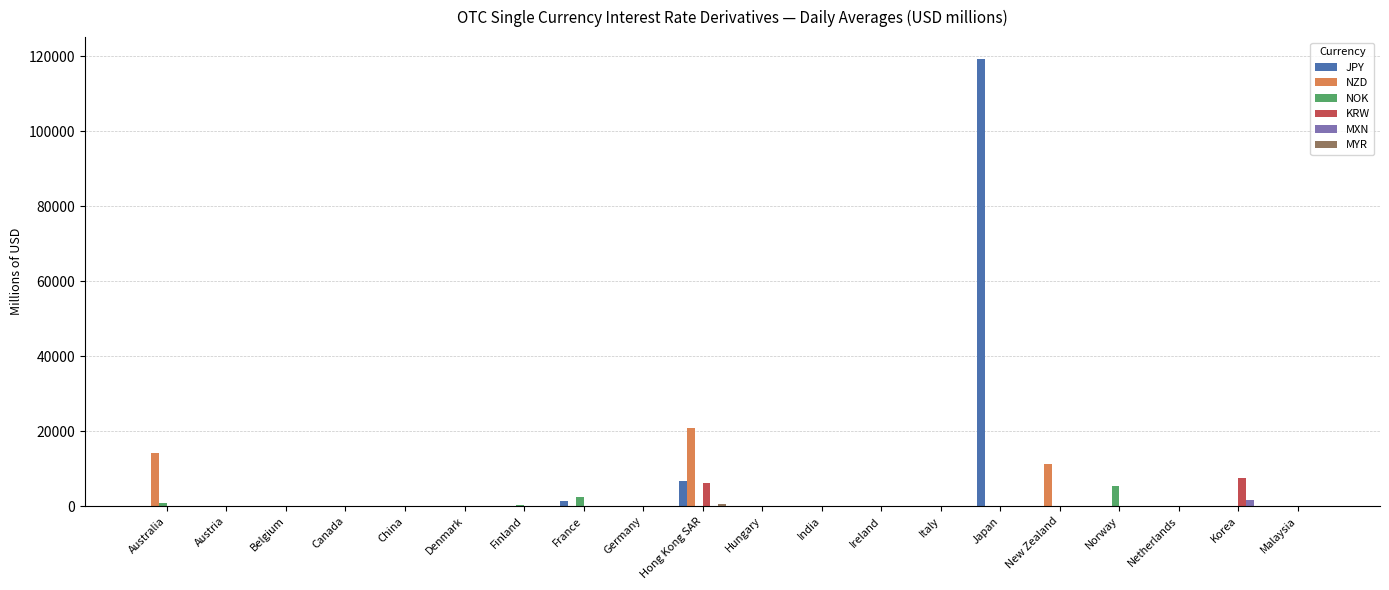

Which category has the highest value in the NOK series?

Norway